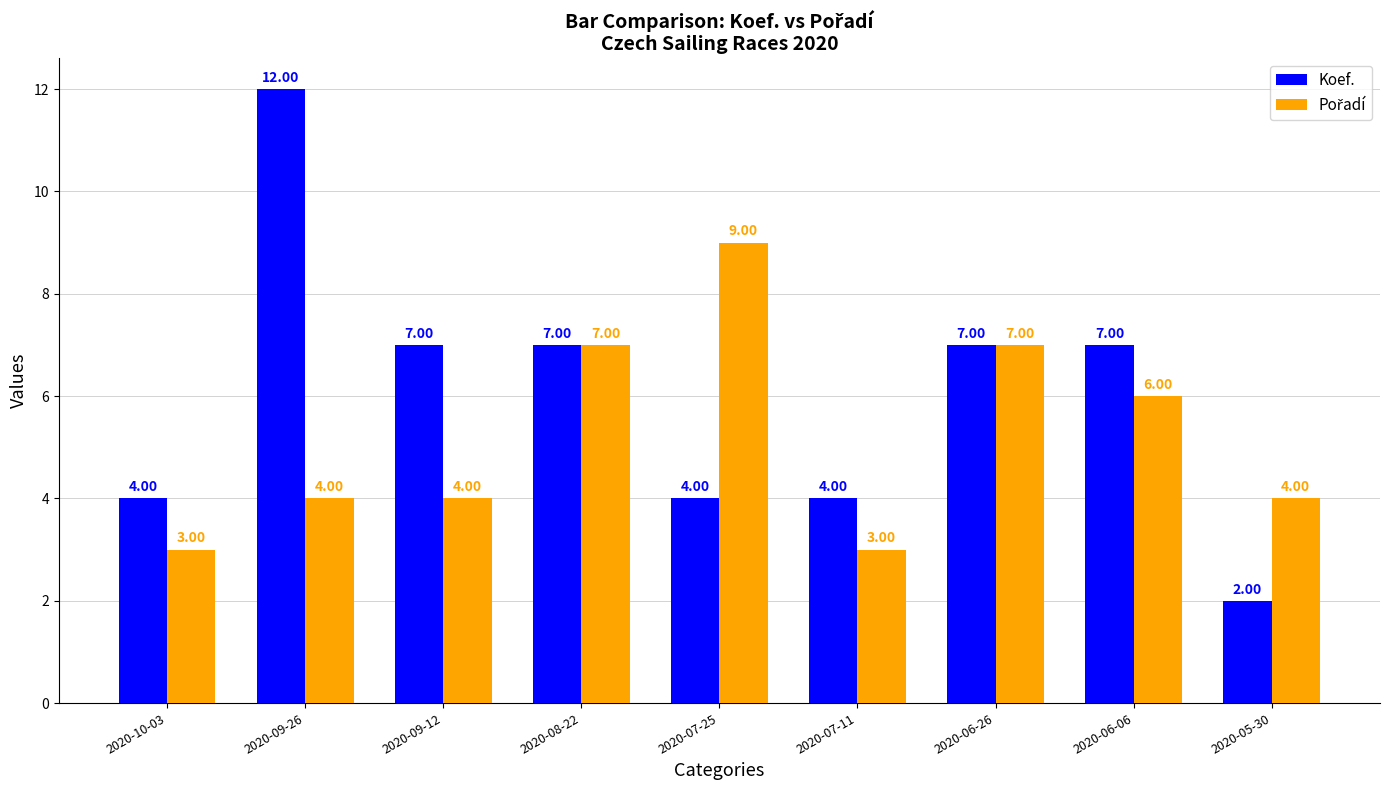

True or false: Koef. has a value of 12 at 2020-09-26.

True